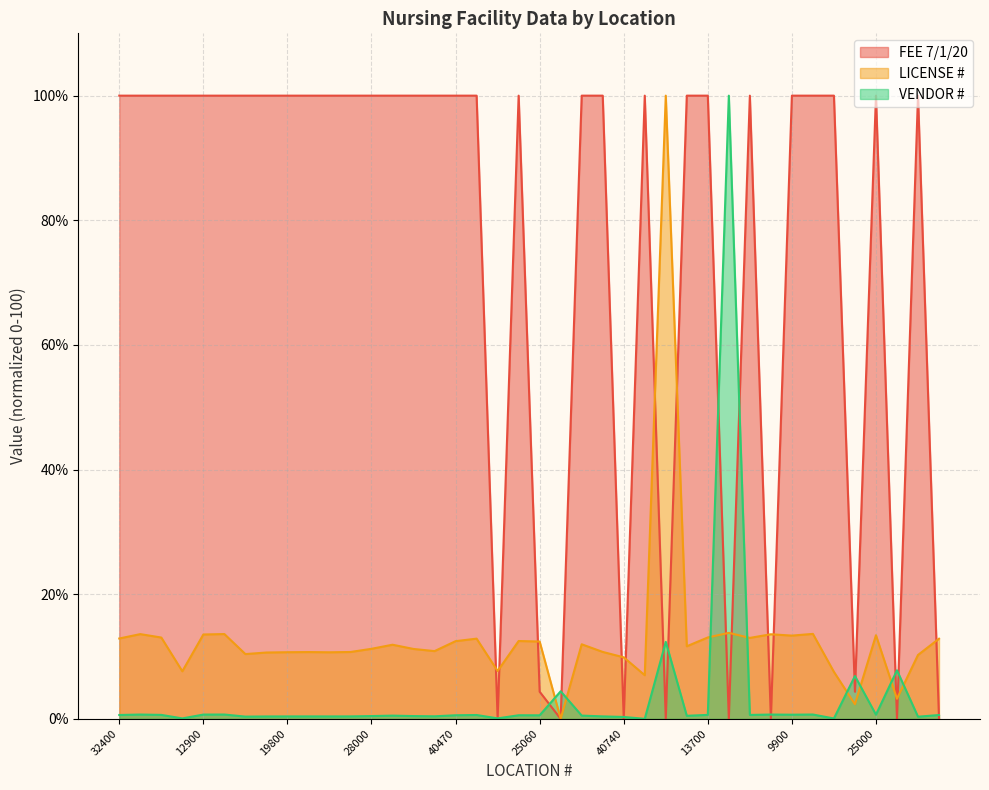

Between which two adjacent categories do FEE 7/1/20 and LICENSE # first intersect?

41114 and 40260